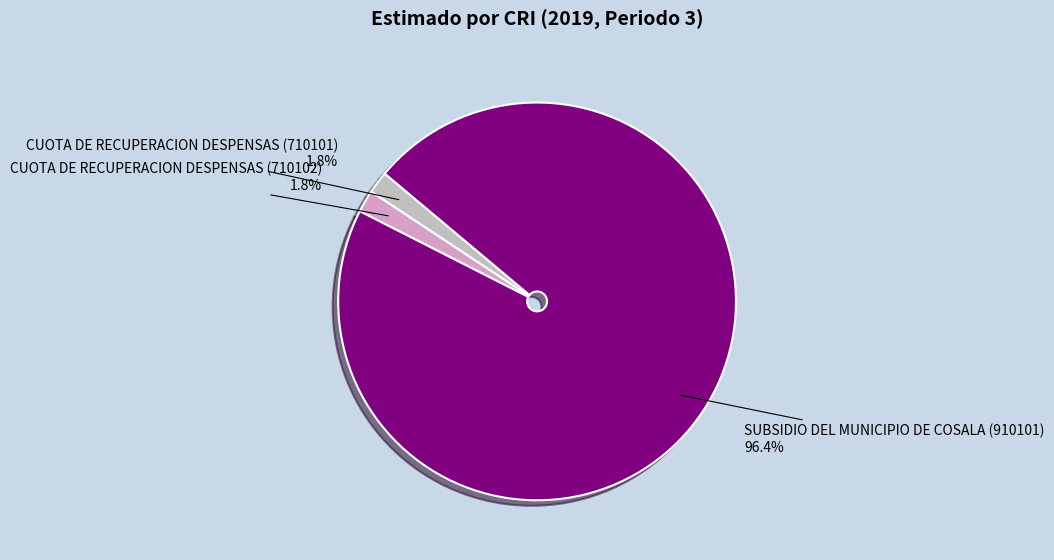

To the nearest percent, what is the difference between the largest and smallest slice percentages?

95%